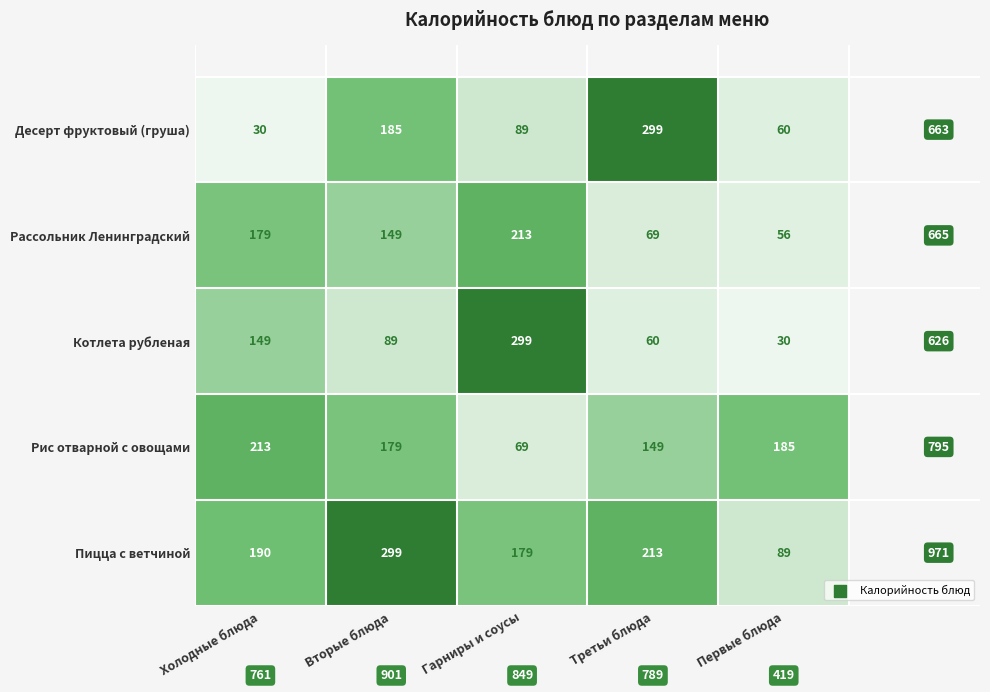

How many distinct data groups are displayed?

5